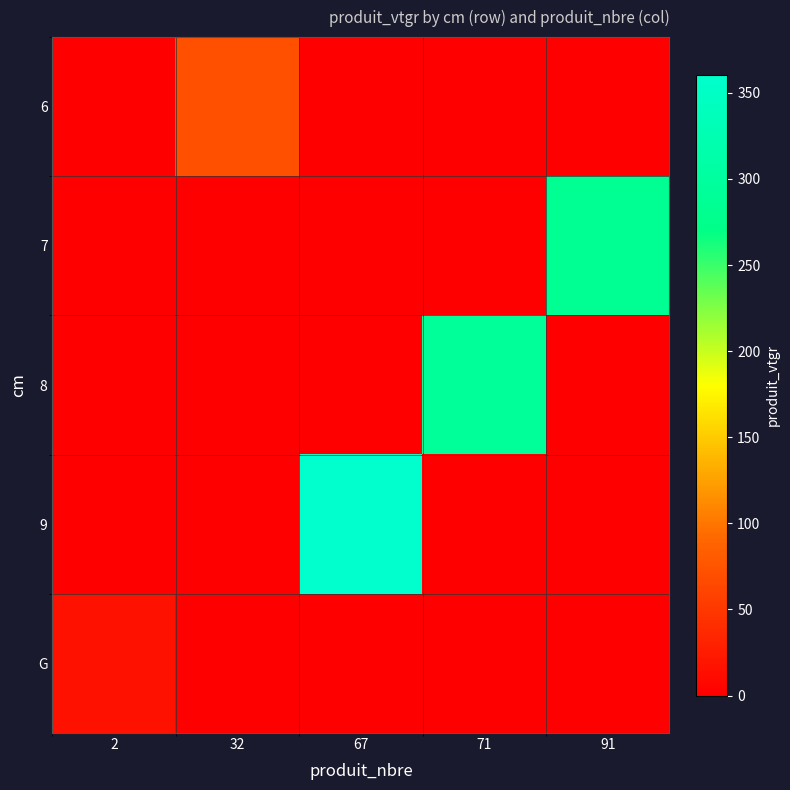

Reading left to right, transcribe all the data shown in this chart.

6: 2=0.0	32=71.5	67=0.0	71=0.0	91=0.0
7: 2=0.0	32=0.0	67=0.0	71=0.0	91=283.9
8: 2=0.0	32=0.0	67=0.0	71=293.2	91=0.0
9: 2=0.0	32=0.0	67=360.6	71=0.0	91=0.0
G: 2=16.7	32=0.0	67=0.0	71=0.0	91=0.0